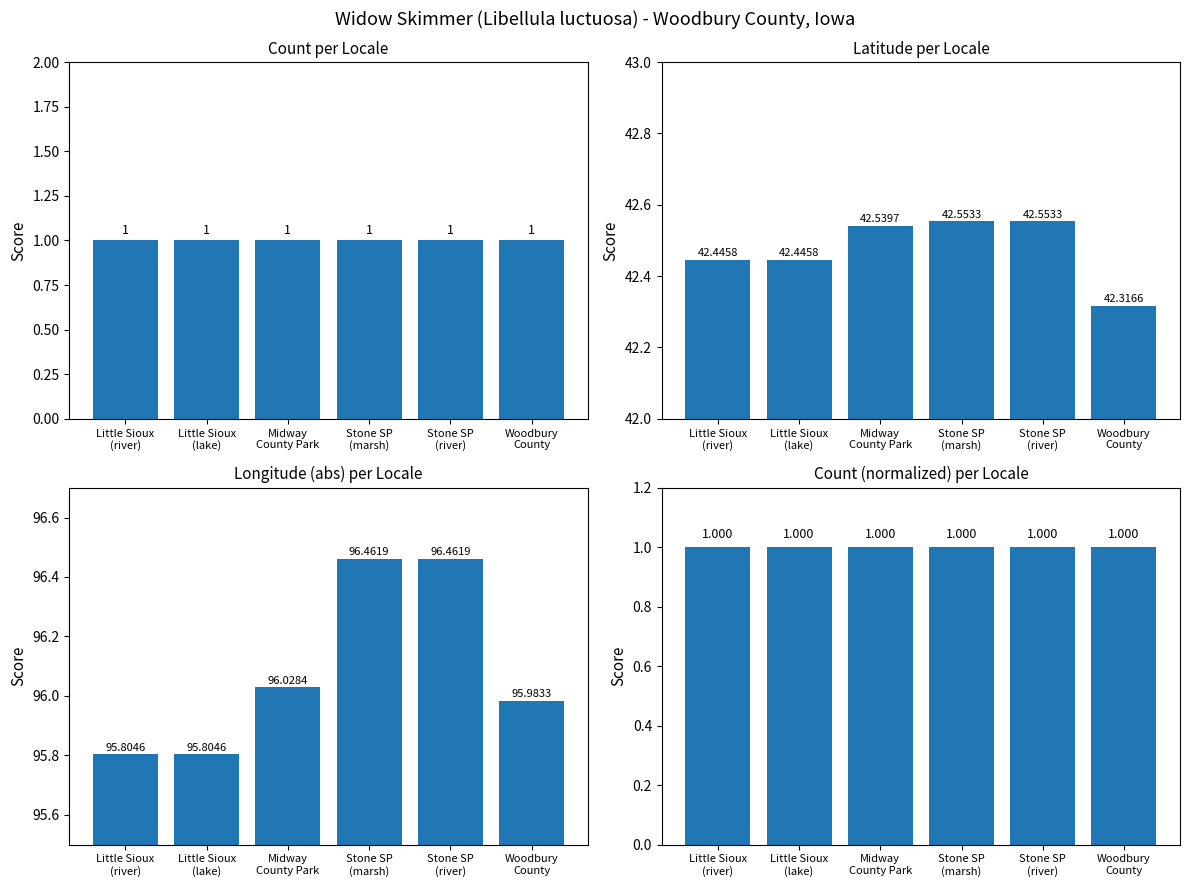

What is the value of the Longitude (abs) bar at the 5th from the left?

96.5